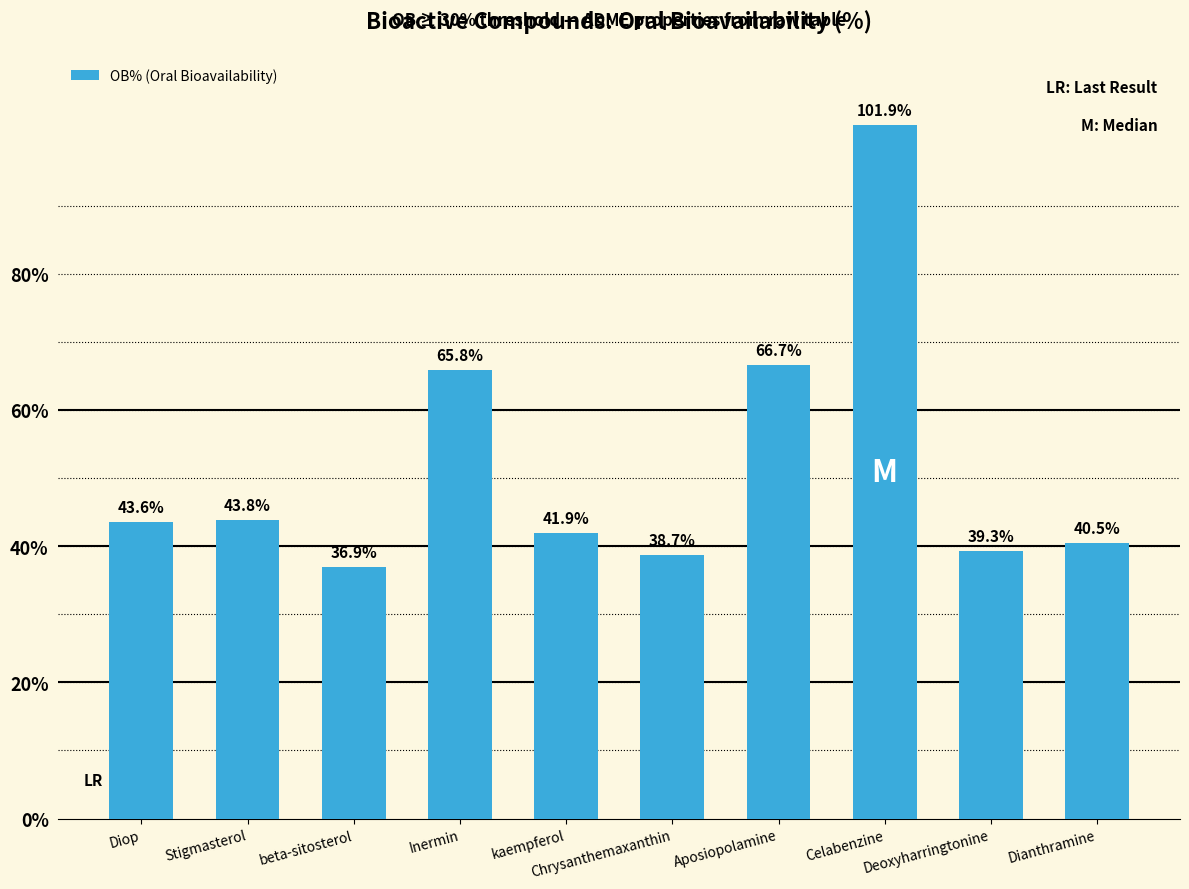

How many bars are there in total?

10